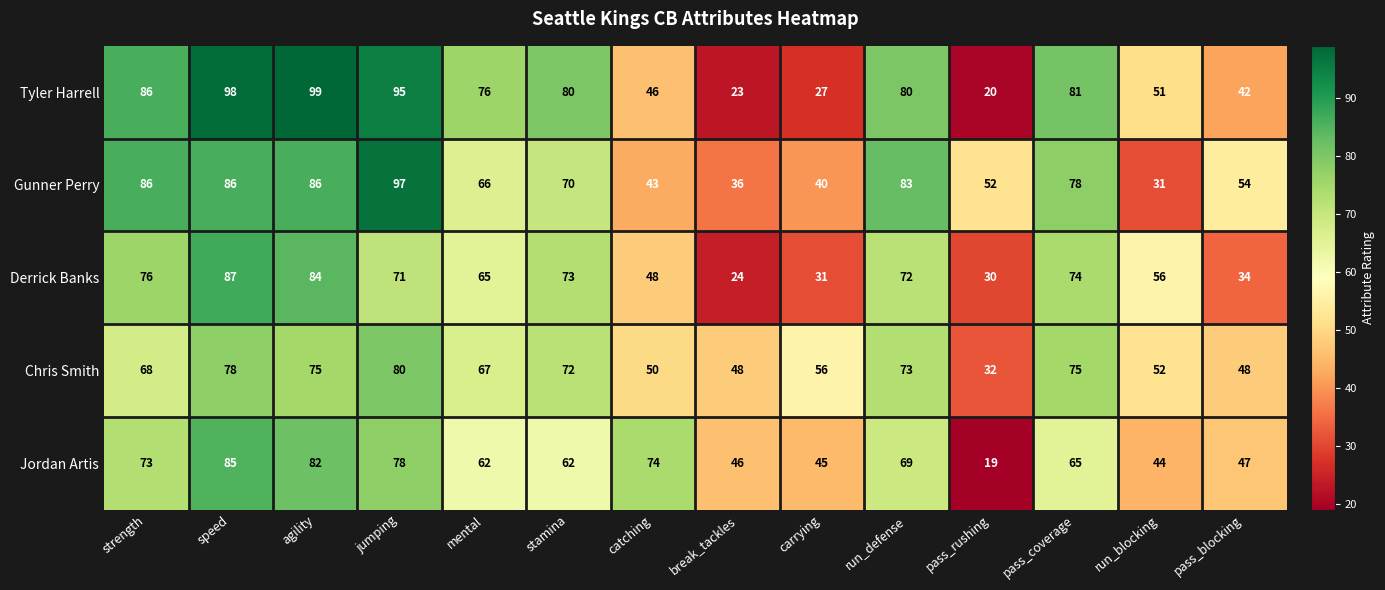

Which series has the largest total across all categories?

Gunner Perry